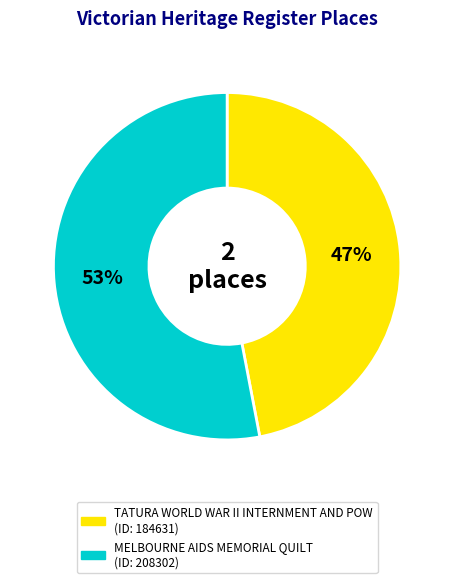

Do MELBOURNE AIDS MEMORIAL QUILT and TATURA WORLD WAR II INTERNMENT AND POW together represent more than half of the pie?

Yes